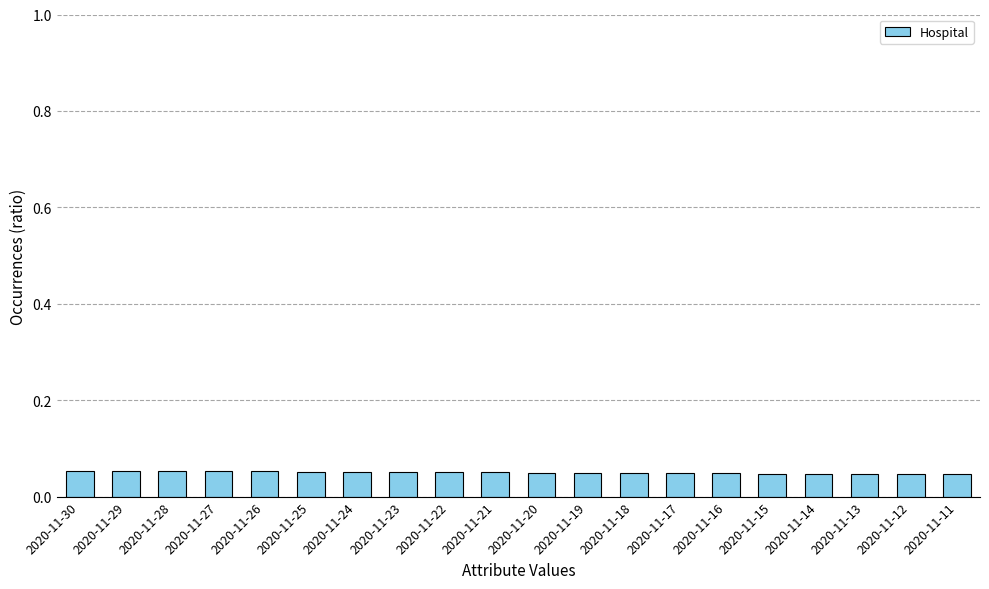

Is it true that the value at 2020-11-25 is 0.0?

False